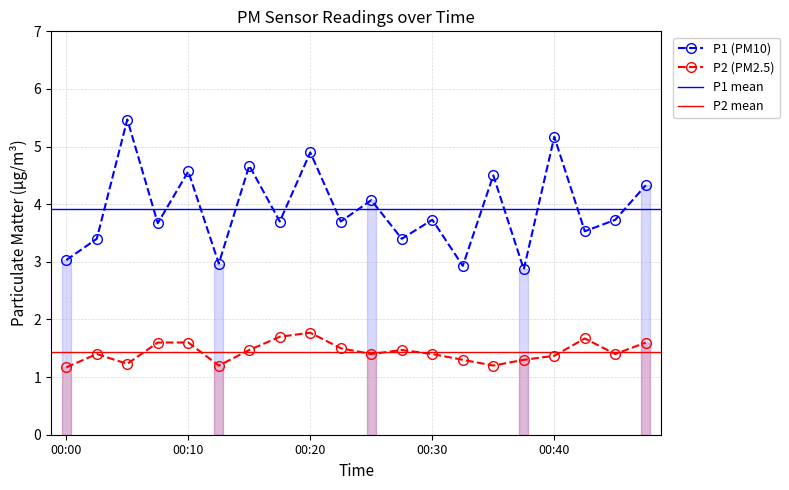

Reading left to right, list all the values displayed in this chart.

P1: 00:00=3.0	00:03=3.4	00:05=5.5	00:08=3.7	00:10=4.6	00:13=3.0	00:15=4.7	00:18=3.7	00:20=4.9	00:22=3.7	00:25=4.1	00:27=3.4	00:30=3.7	00:32=2.9	00:35=4.5	00:37=2.9	00:40=5.2	00:42=3.5	00:45=3.7	00:47=4.3
P2: 00:00=1.2	00:03=1.4	00:05=1.2	00:08=1.6	00:10=1.6	00:13=1.2	00:15=1.5	00:18=1.7	00:20=1.8	00:22=1.5	00:25=1.4	00:27=1.5	00:30=1.4	00:32=1.3	00:35=1.2	00:37=1.3	00:40=1.4	00:42=1.7	00:45=1.4	00:47=1.6